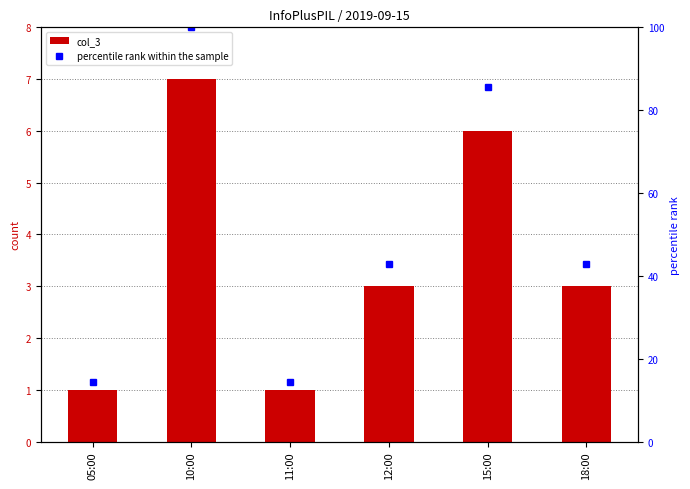

Which series has the widest spread of values?

percentile rank within the sample